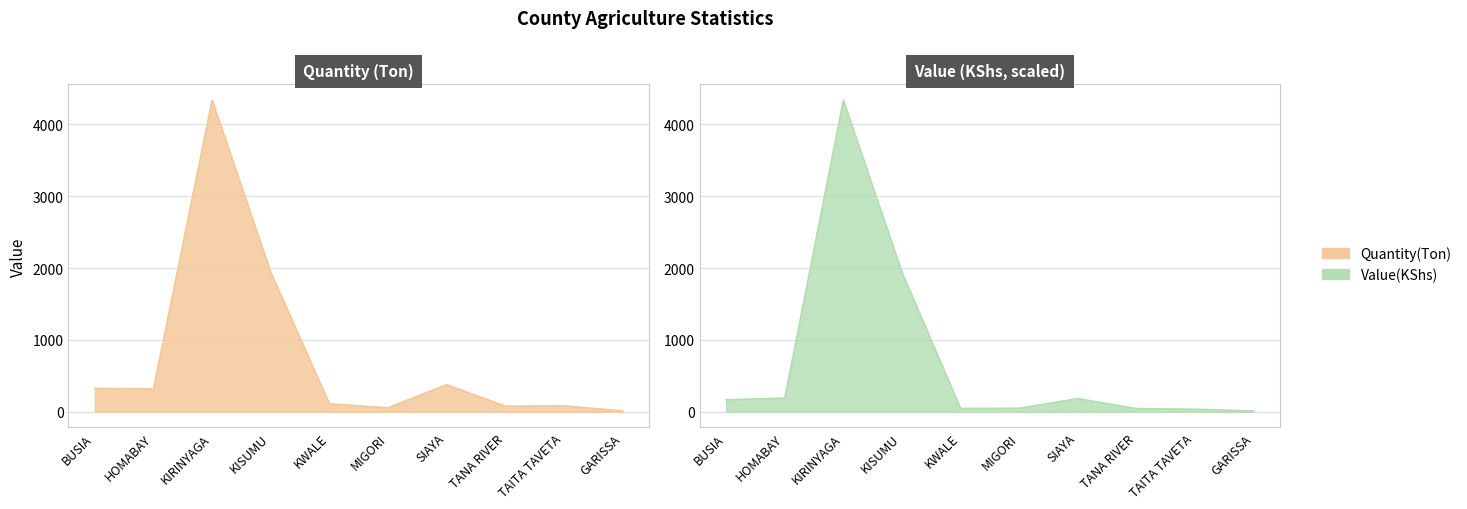

What is the smallest value displayed?

12.3